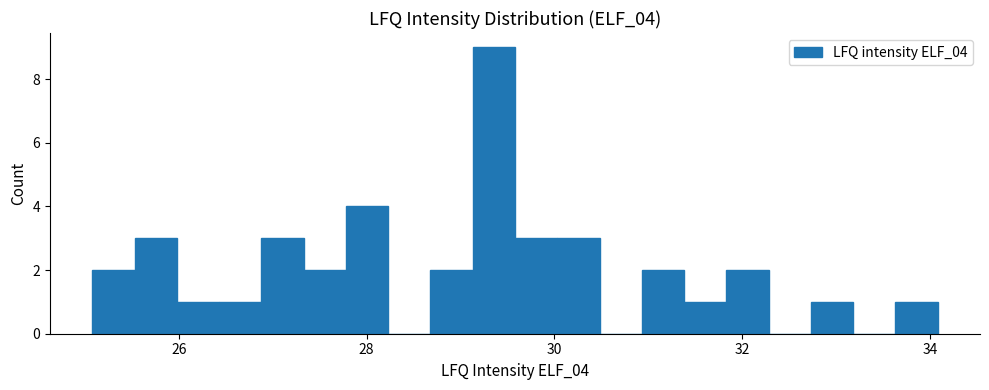

Read against the x-axis, roughly where is the centre of the tallest bar?

29.4